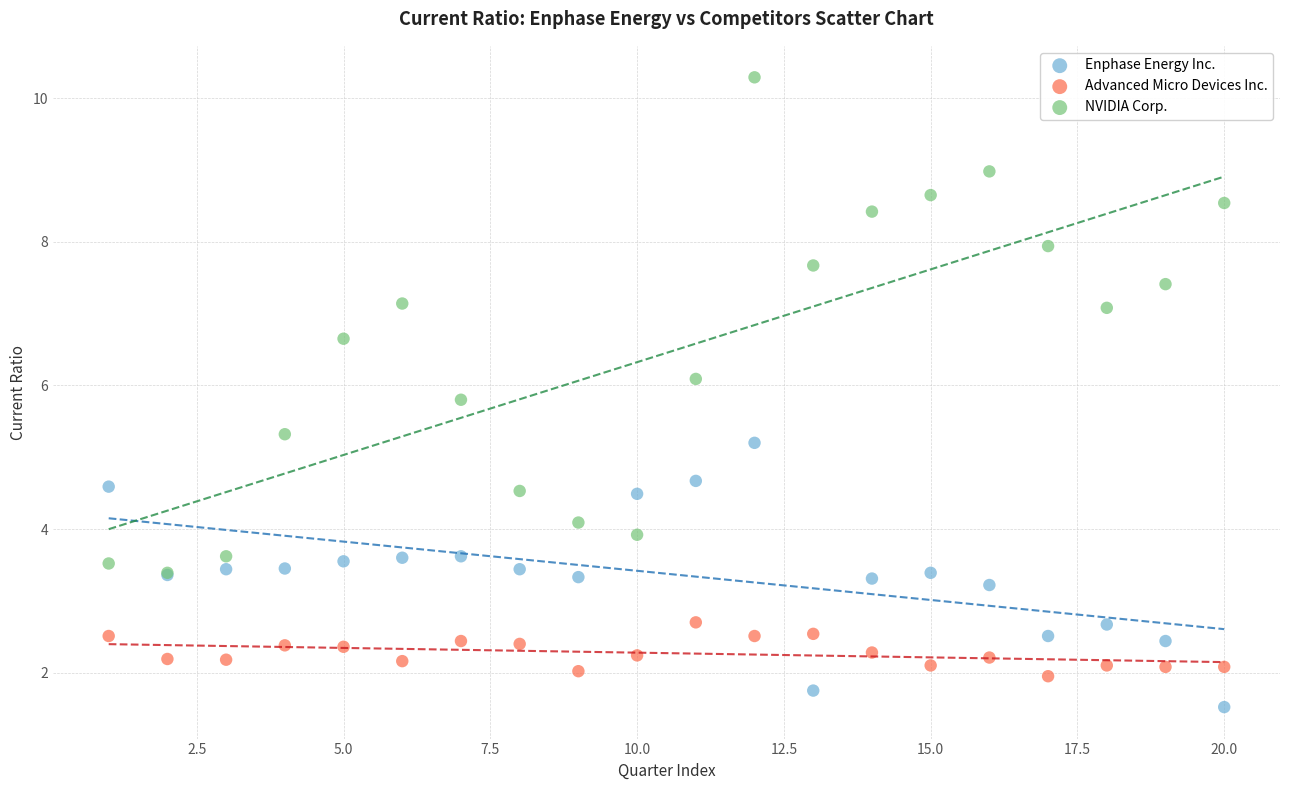

Across all series, what Y value is closest to 5?

5.2